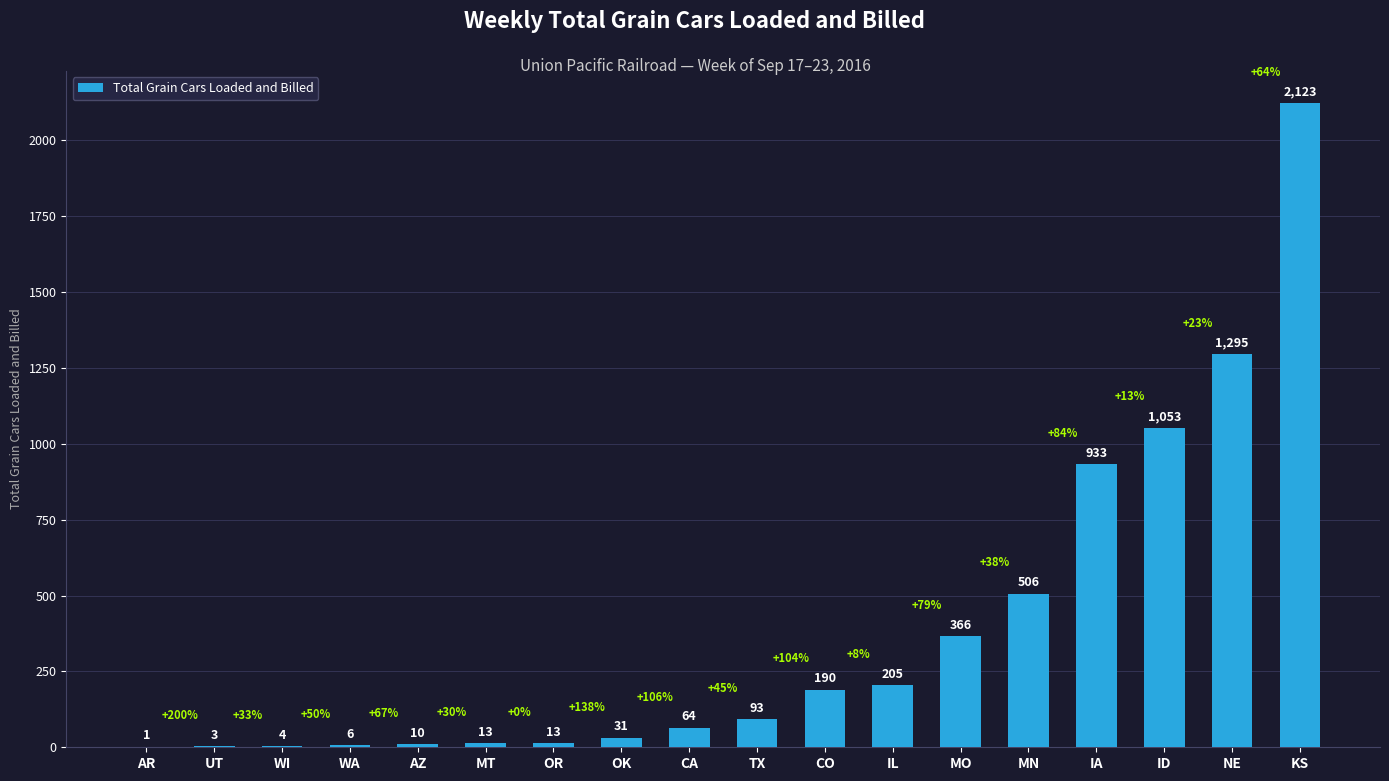

The value at UT is 3. True or false?

True